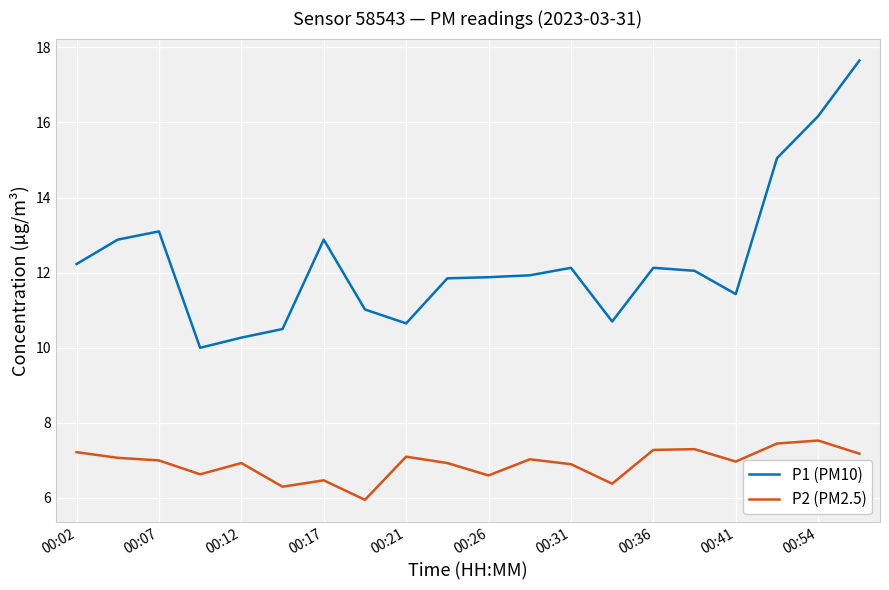

Which series has the widest spread of values?

P1 (PM10)